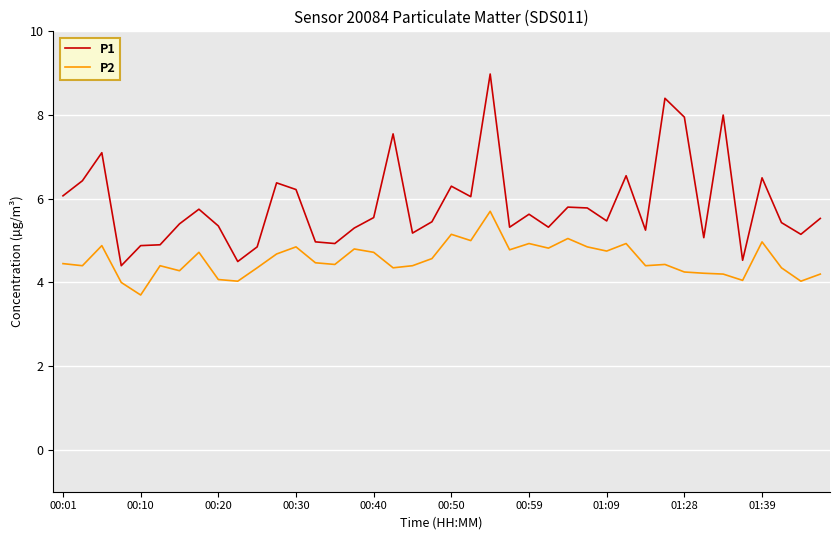

Which series has the largest total across all categories?

P1